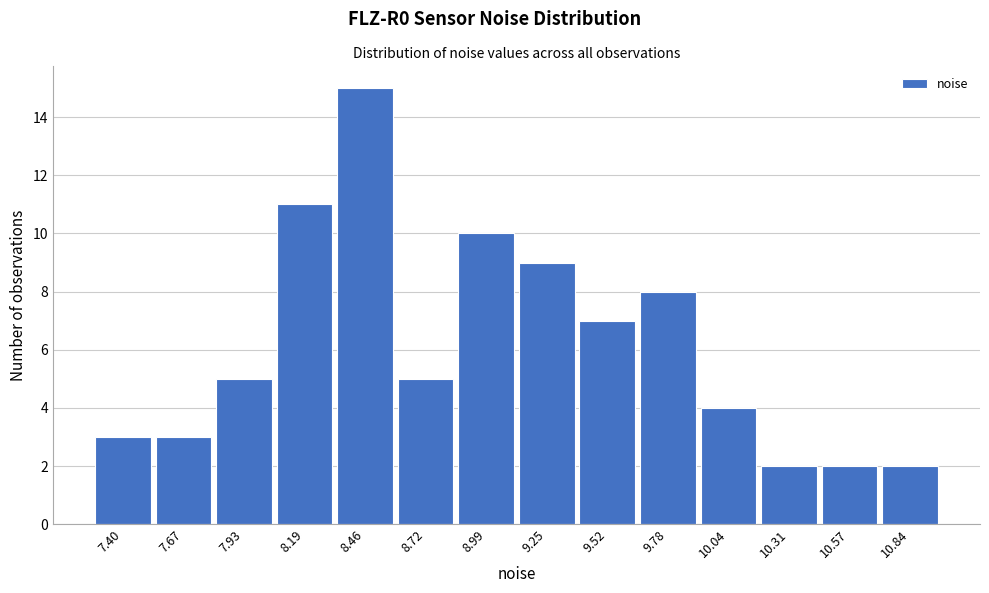

Reading left to right, extract all data points from this chart.

3	3	5	11	15	5	10	9	7	8	4	2	2	2